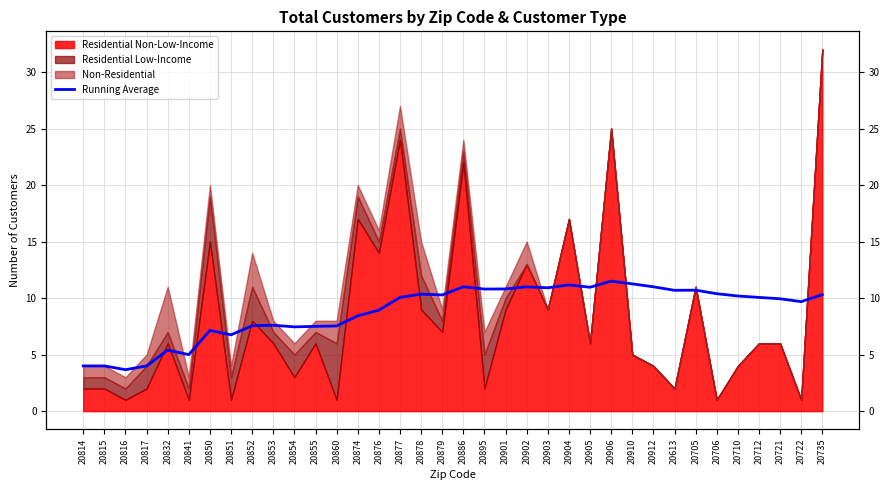

What is the average value?

8.8